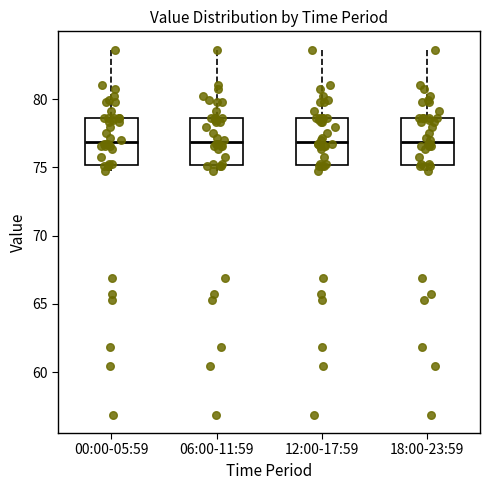

Where does the median line of the box for 06:00-11:59 sit on the y-axis? The values are not printed on the chart, so give them approximately, as read against the axis.

77.0